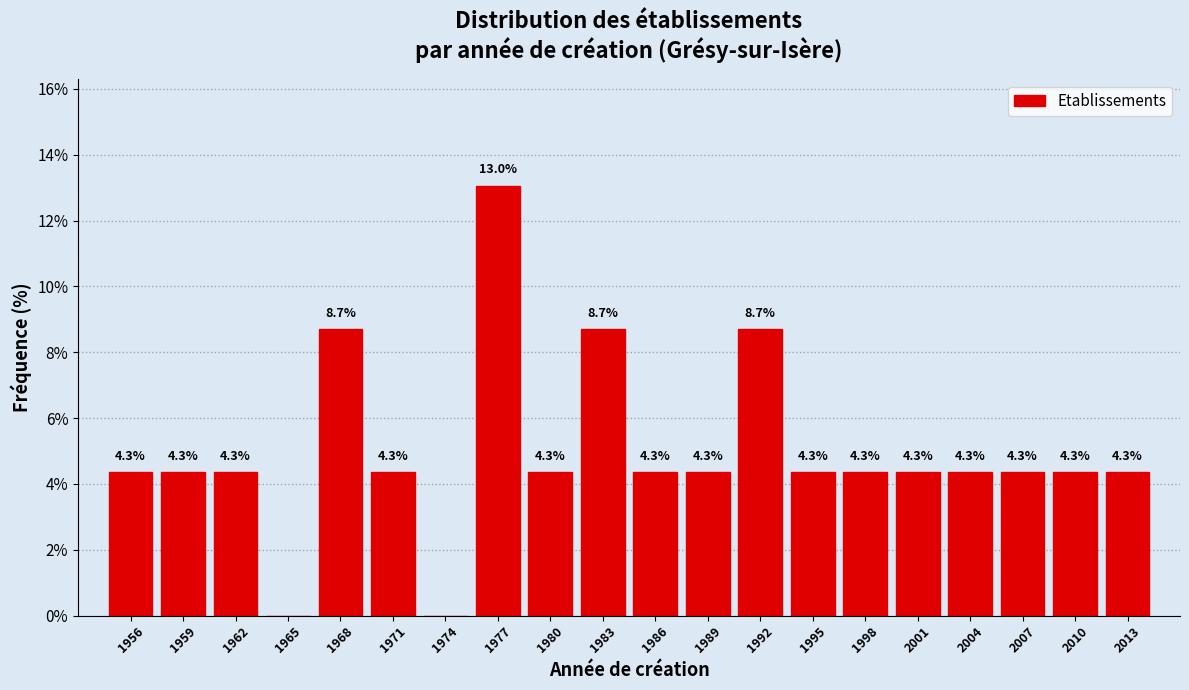

Reading left to right, transcribe all the data shown in this chart.

1956=4.3	1959=4.3	1962=4.3	1965=0.0	1968=8.7	1971=4.3	1974=0.0	1977=13.0	1980=4.3	1983=8.7	1986=4.3	1989=4.3	1992=8.7	1995=4.3	1998=4.3	2001=4.3	2004=4.3	2007=4.3	2010=4.3	2013=4.3